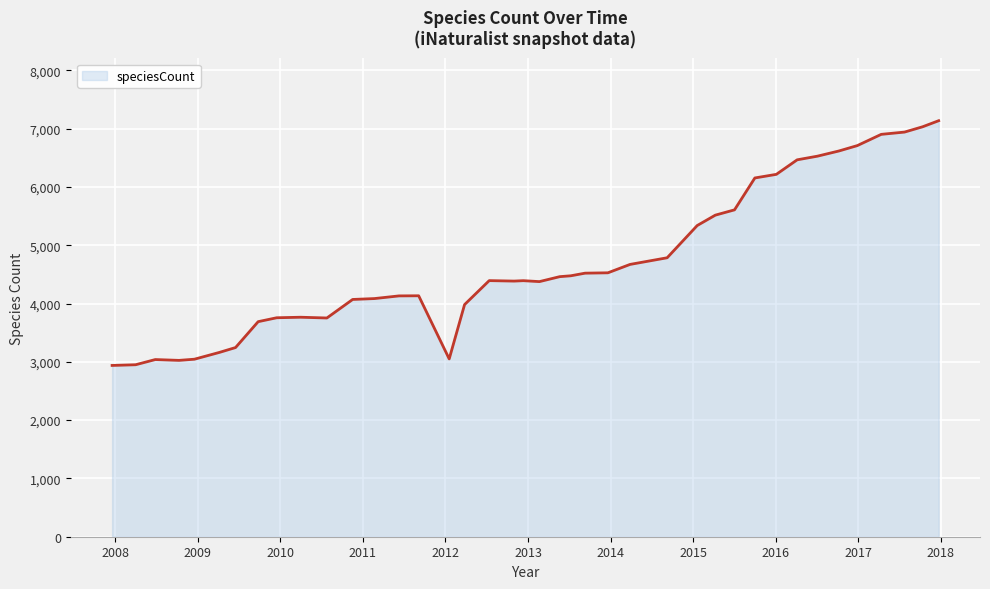

What is the greatest value displayed?

7136